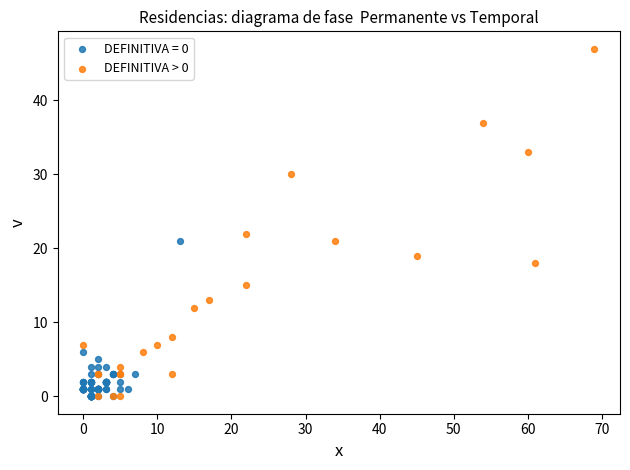

Which series reaches the maximum Y coordinate?

DEFINITIVA > 0